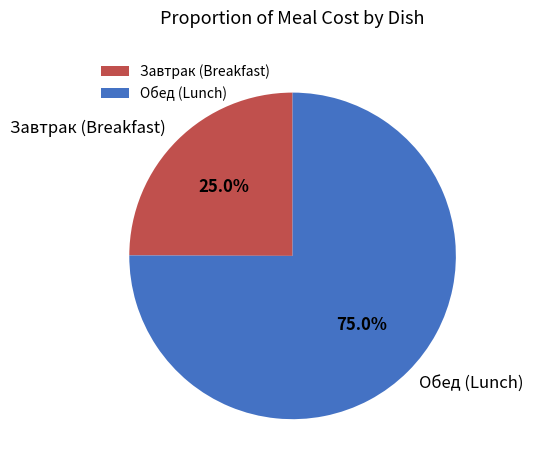

Rank the categories by value from highest to lowest.

Обед (Lunch), Завтрак (Breakfast)